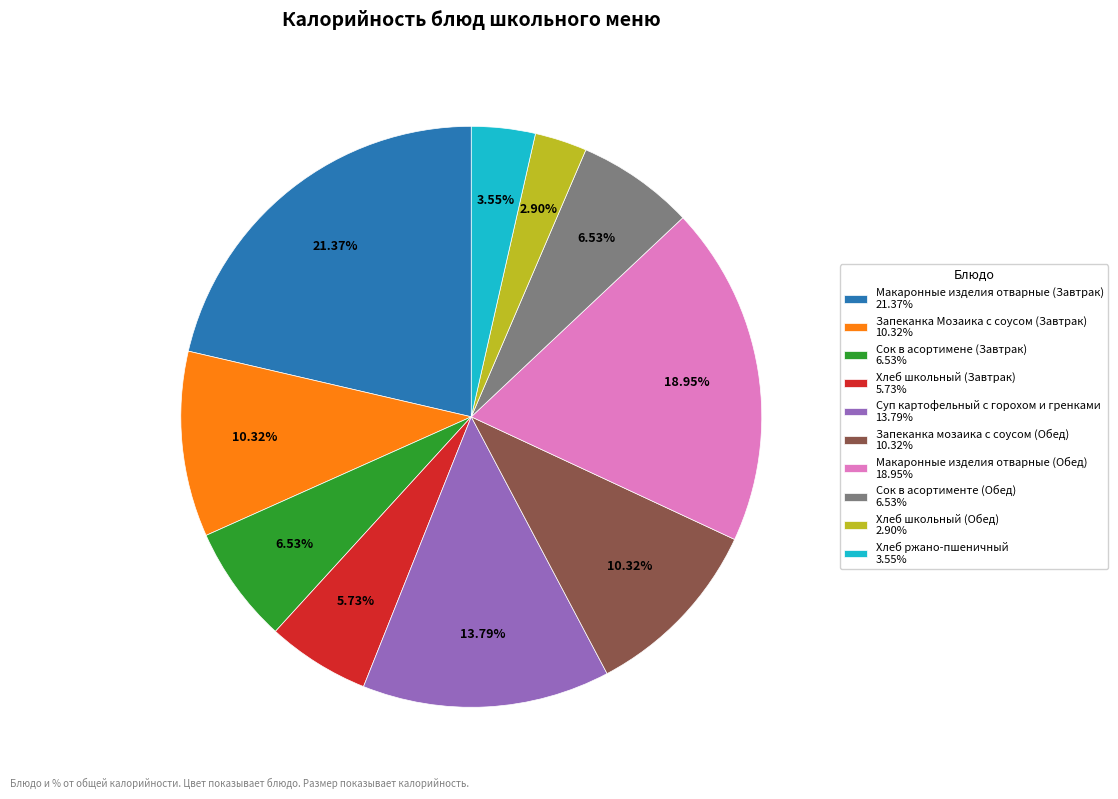

What percentage is the Макаронные изделия отварные (Завтрак) slice, to the nearest percent?

21%